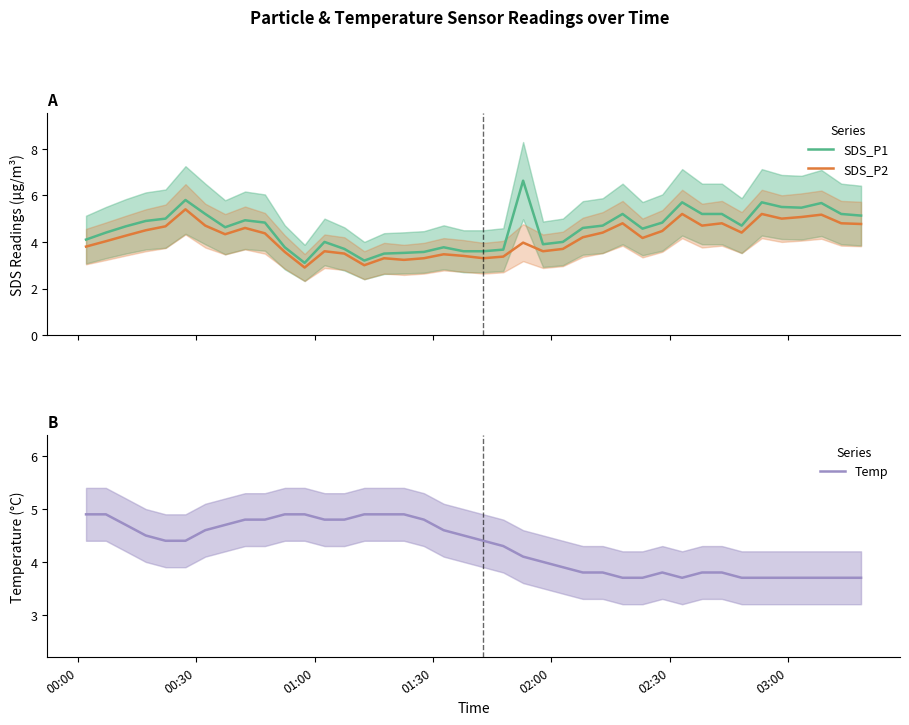

Reading right to left, transcribe all the data shown in this chart.

SDS_P1: 5.1	5.2	5.7	5.5	5.5	5.7	4.7	5.2	5.2	5.7	4.8	4.6	5.2	4.7	4.6	4.0	3.9	6.6	3.7	3.6	3.6	3.8	3.6	3.5	3.5	3.2	3.7	4.0	3.1	3.8	4.8	4.9	4.6	5.2	5.8	5.0	4.9	4.7	4.4	4.1
SDS_P2: 4.8	4.8	5.2	5.1	5.0	5.2	4.4	4.8	4.7	5.2	4.5	4.2	4.8	4.4	4.2	3.7	3.6	4.0	3.4	3.3	3.4	3.5	3.3	3.2	3.3	3.0	3.5	3.6	2.9	3.6	4.4	4.6	4.3	4.7	5.4	4.7	4.5	4.3	4.0	3.8
Temp: 3.7	3.7	3.7	3.7	3.7	3.7	3.7	3.8	3.8	3.7	3.8	3.7	3.7	3.8	3.8	3.9	4.0	4.1	4.3	4.4	4.5	4.6	4.8	4.9	4.9	4.9	4.8	4.8	4.9	4.9	4.8	4.8	4.7	4.6	4.4	4.4	4.5	4.7	4.9	4.9